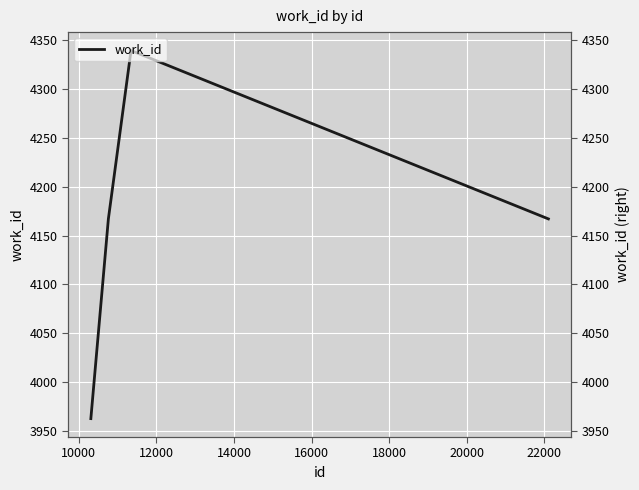

What is the minimum value shown in the chart?

3963